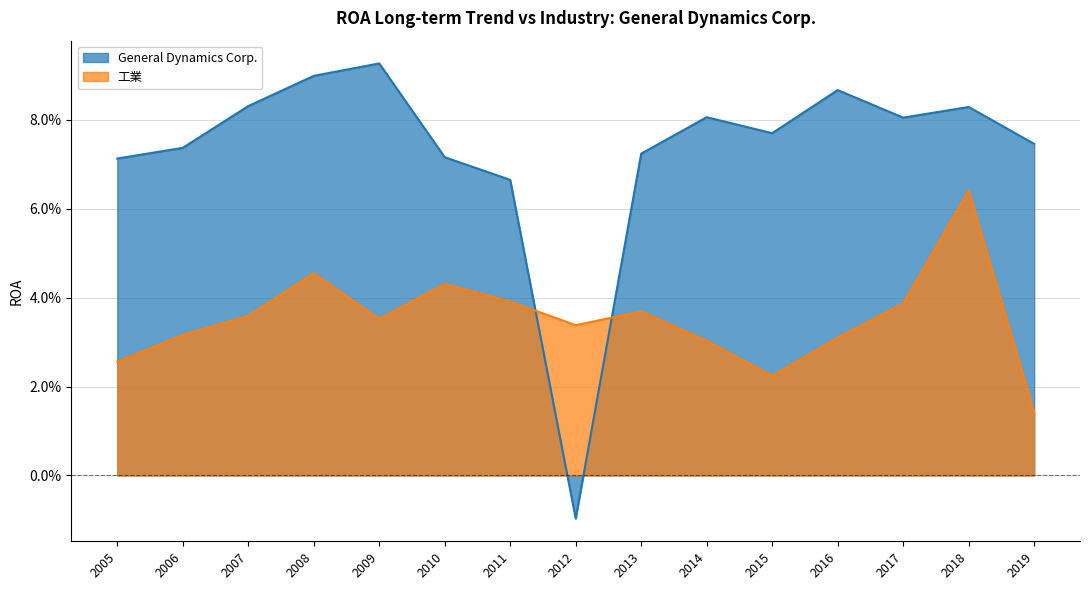

At which category does General Dynamics Corp. reach its first local valley?

2012